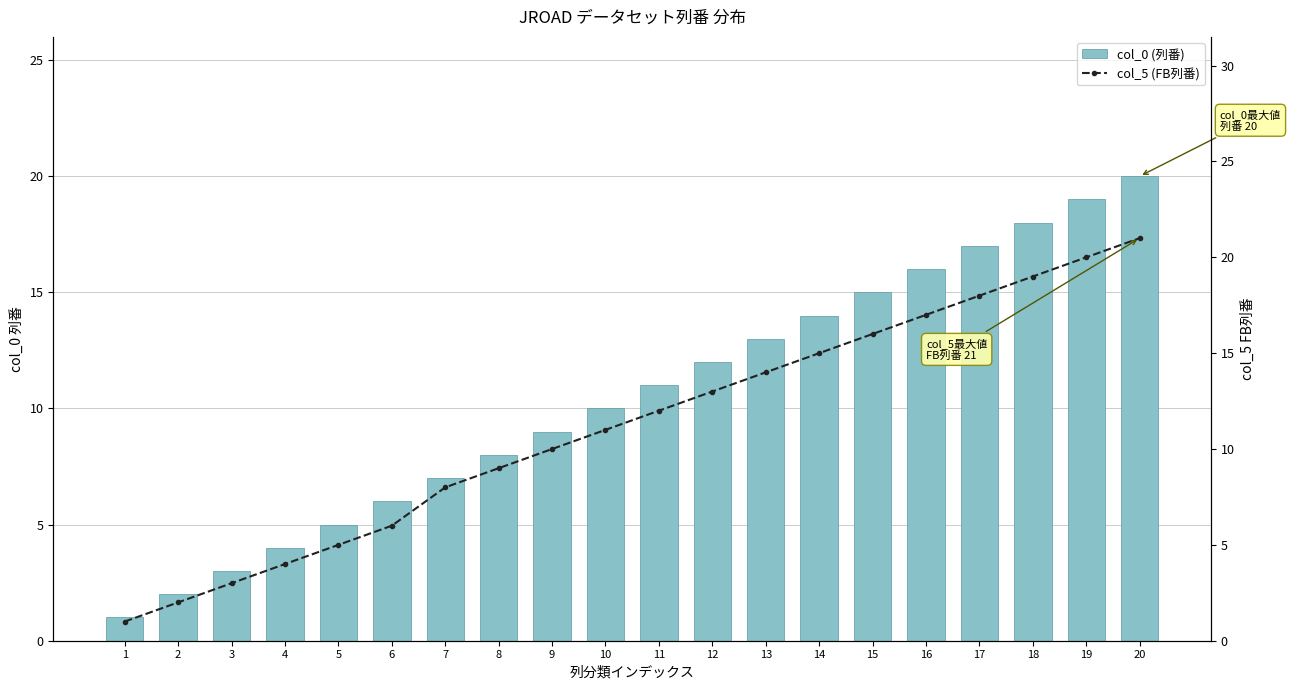

What is the sum of the col_0 (列番) values at 20 and 12?

32